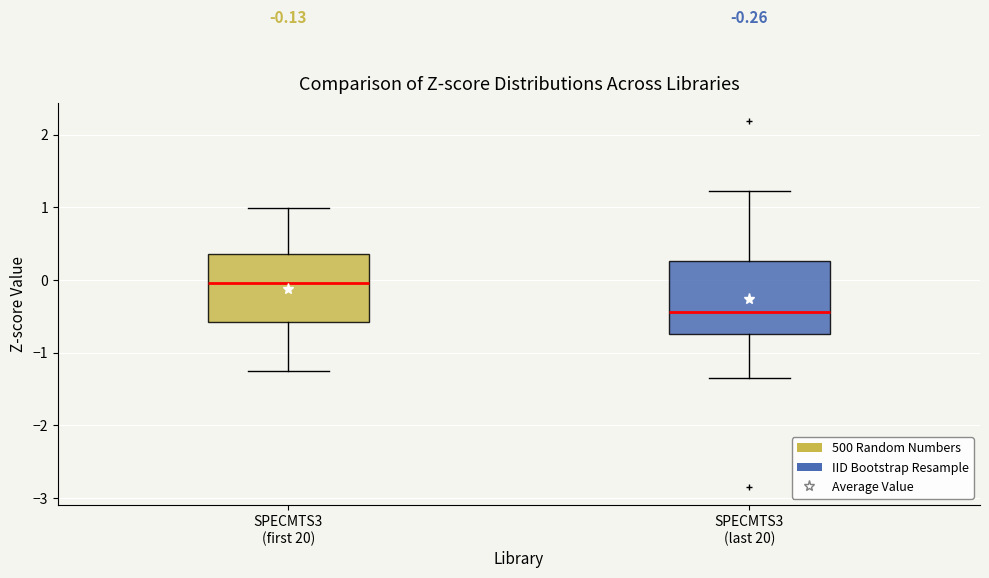

Which box has the highest median line?

SPECMTS3 (first 20)